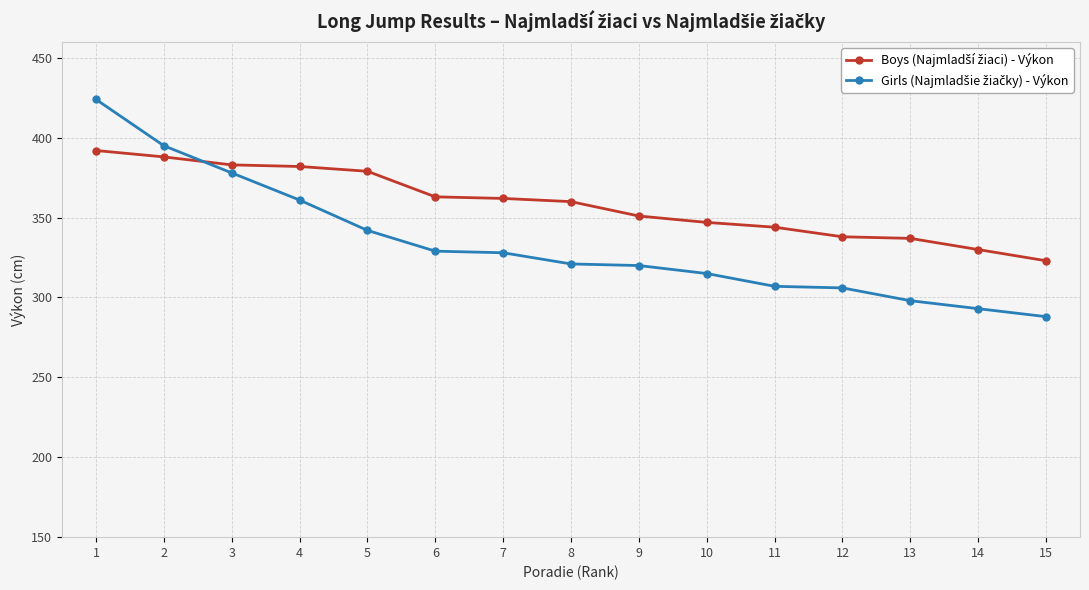

What is the smallest value displayed?

288